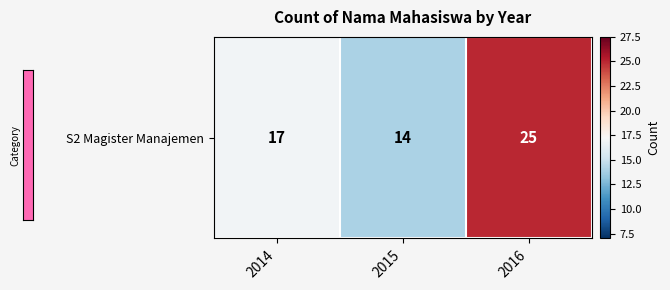

Rank the categories by value from highest to lowest.

2016, 2014, 2015